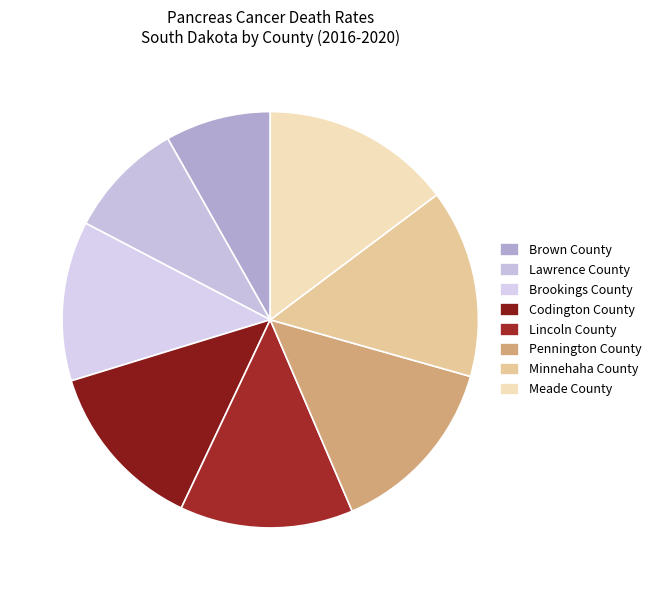

Which category has the smallest portion of the pie?

Brown County